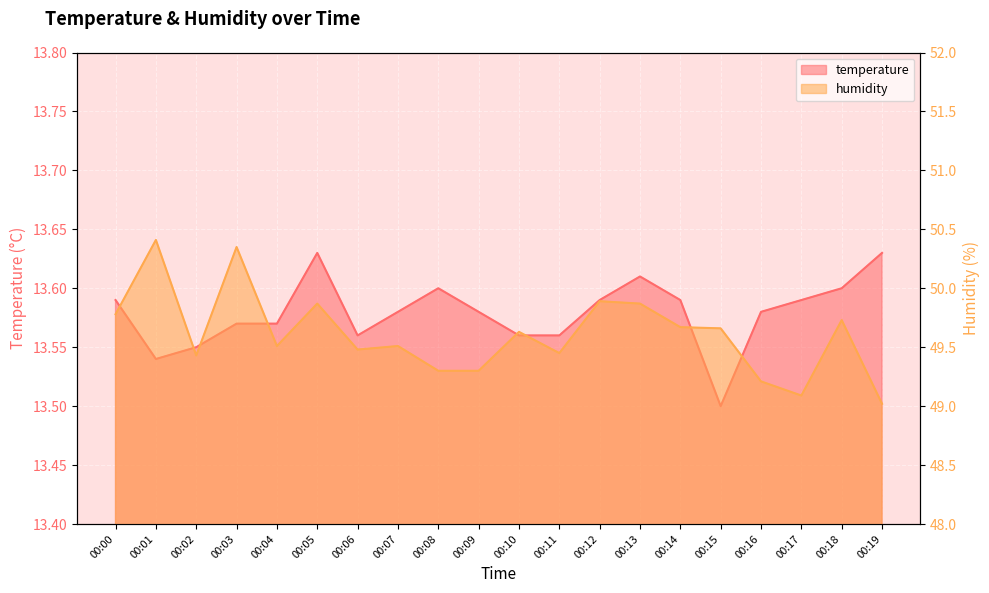

Which series has the widest spread of values?

humidity